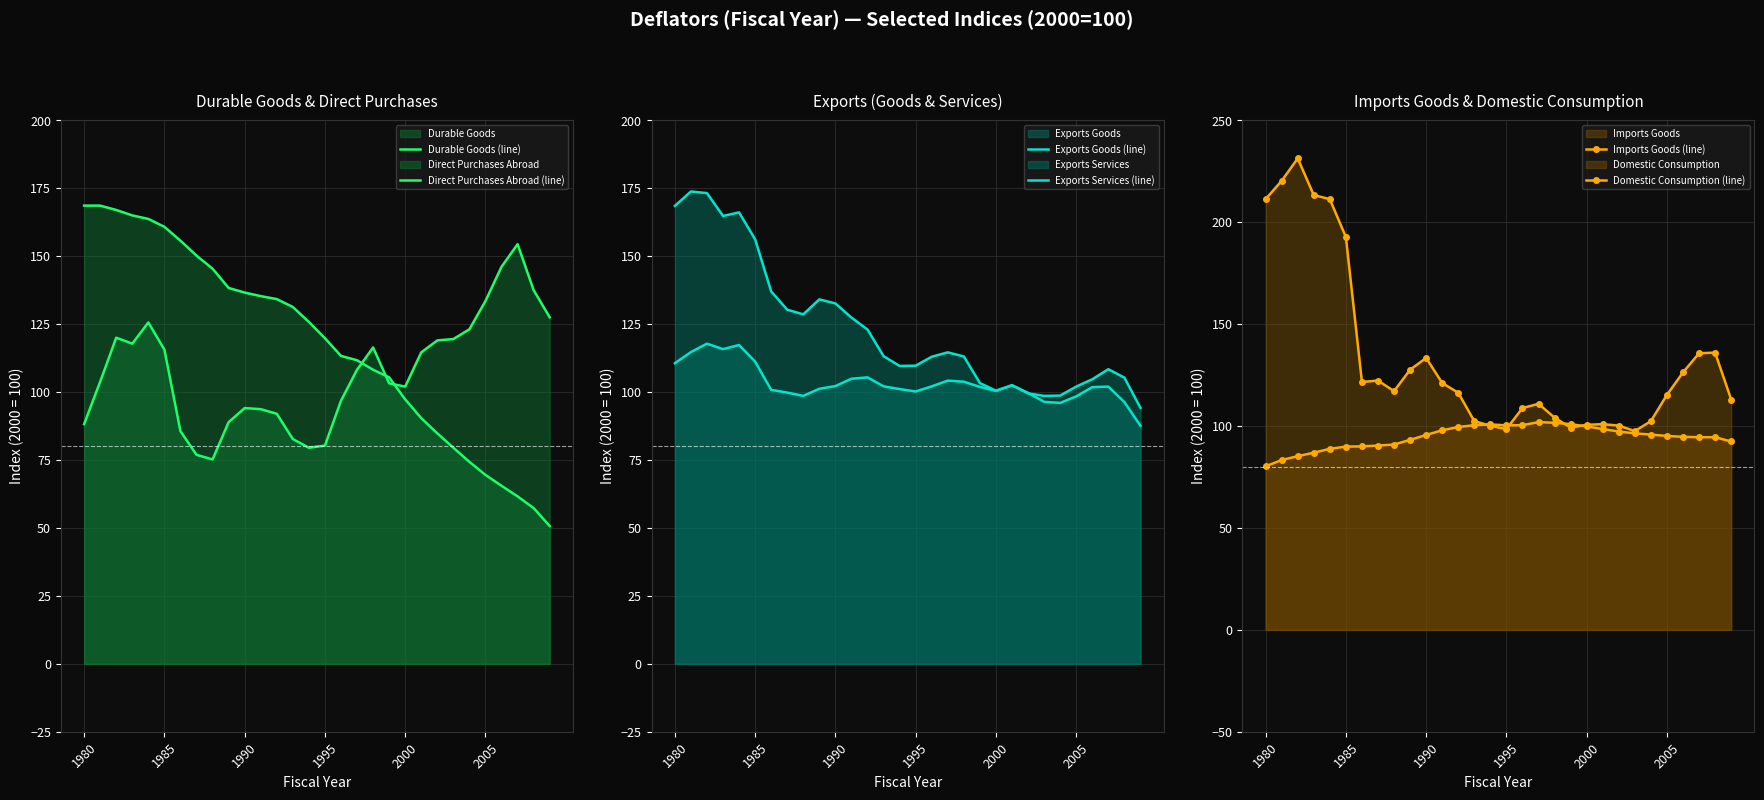

What is the difference between the Exports Services (line) values at 22 and 23?

0.9